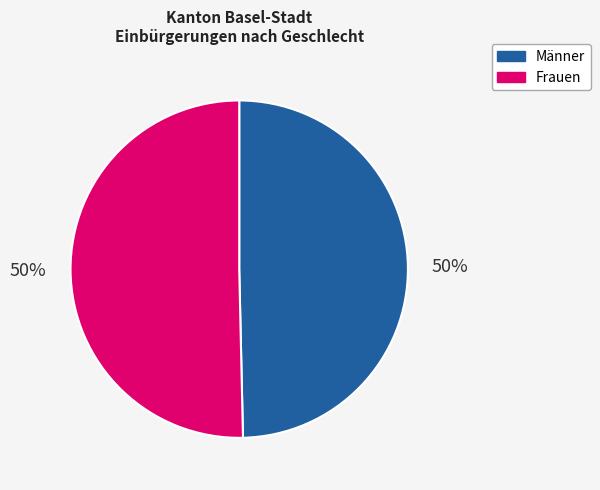

True or false: Männer accounts for 44% of the total.

False